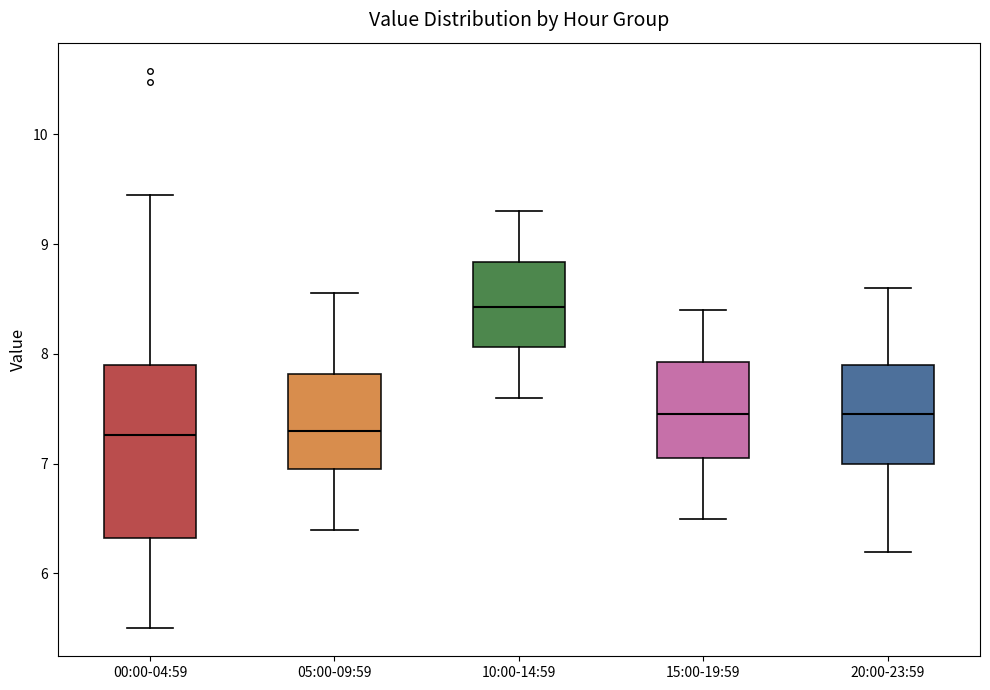

Reading left to right, transcribe this box plot: for each box, give where its median line is, the range the box spans, and where its two whiskers end, as read against the y-axis. The values are not printed on the chart, so give them approximately, as read against the axis.

00:00-04:59: median 7.3, box 6.3 to 7.9, whiskers 5.5 to 9.5
05:00-09:59: median 7.3, box 7.0 to 7.8, whiskers 6.4 to 8.6
10:00-14:59: median 8.4, box 8.1 to 8.8, whiskers 7.6 to 9.3
15:00-19:59: median 7.5, box 7.1 to 7.9, whiskers 6.5 to 8.4
20:00-23:59: median 7.5, box 7.0 to 7.9, whiskers 6.2 to 8.6